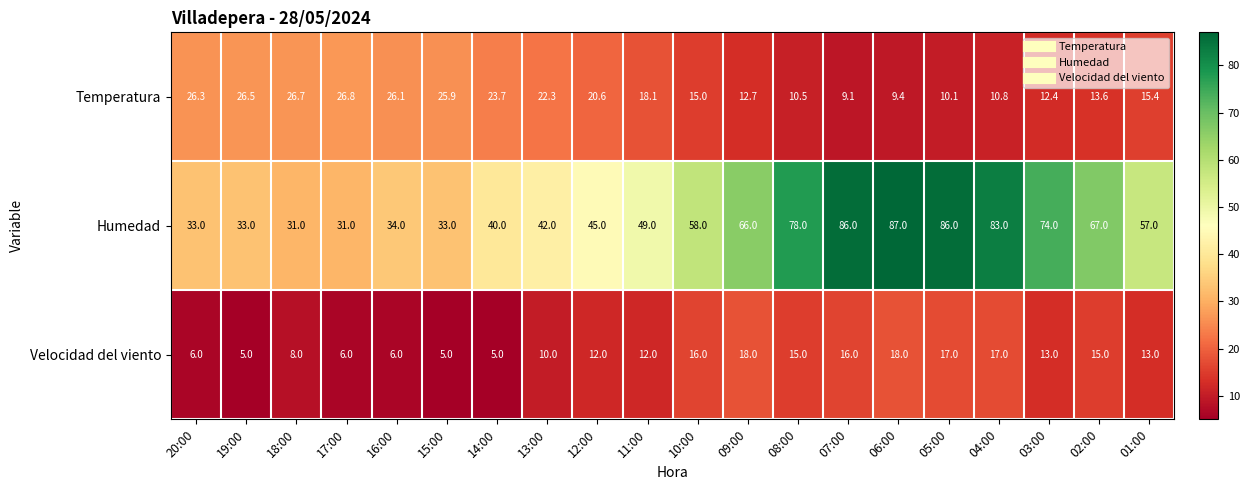

Which series has the largest total across all categories?

Humedad